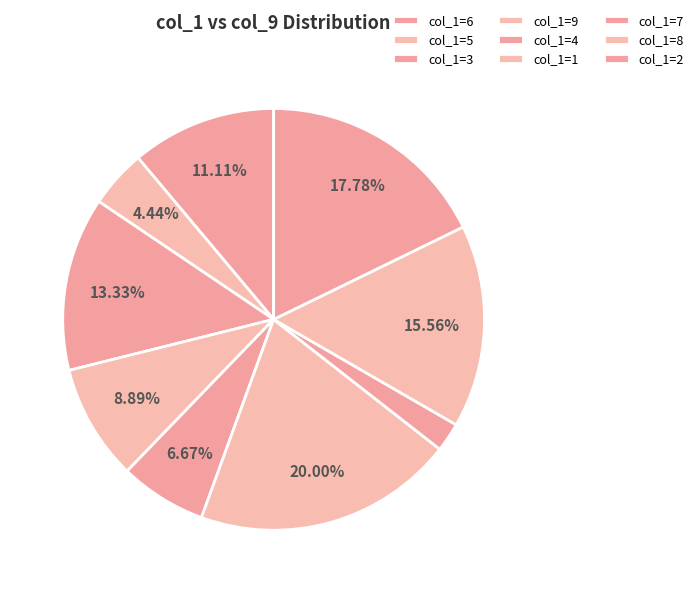

To the nearest percent, what is the average slice percentage?

11%